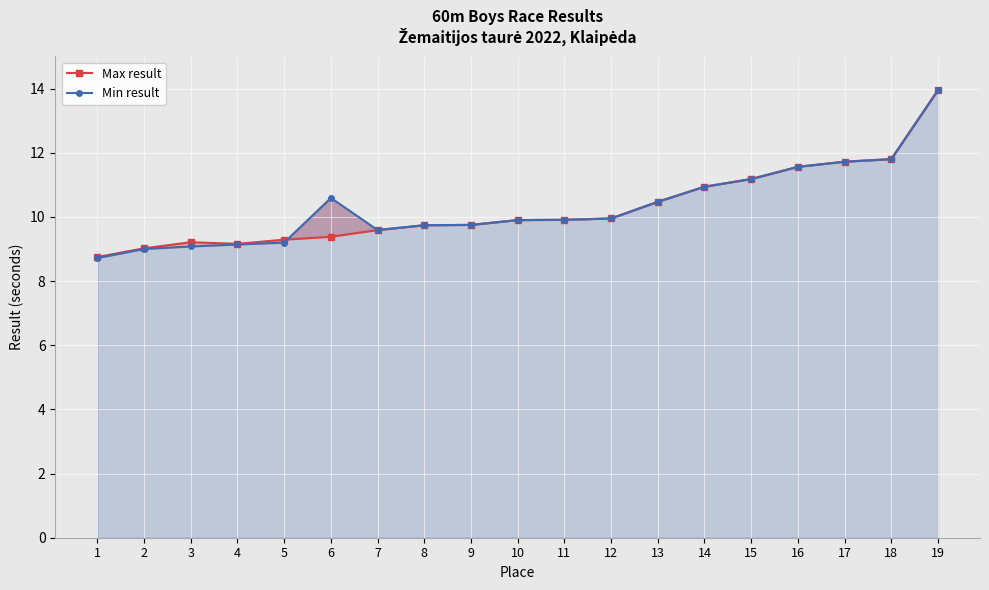

List the series in order of their overall mean, lowest first.

Max result, Min result